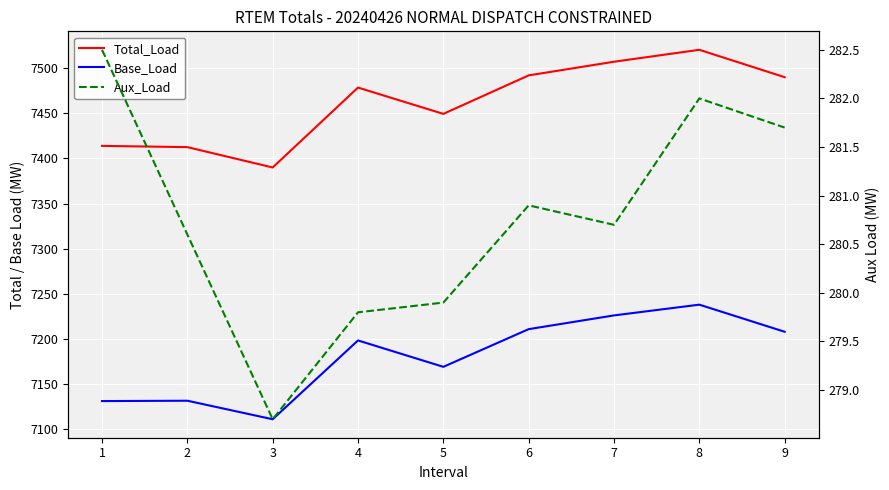

How many data points does each series have?

9